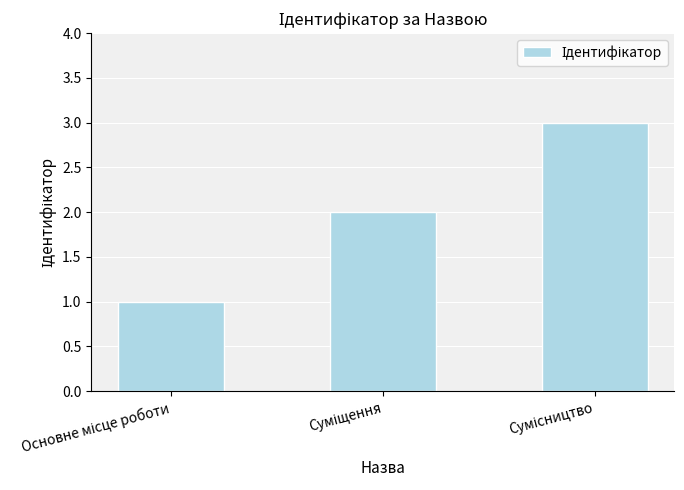

What is the maximum value shown in the chart?

3